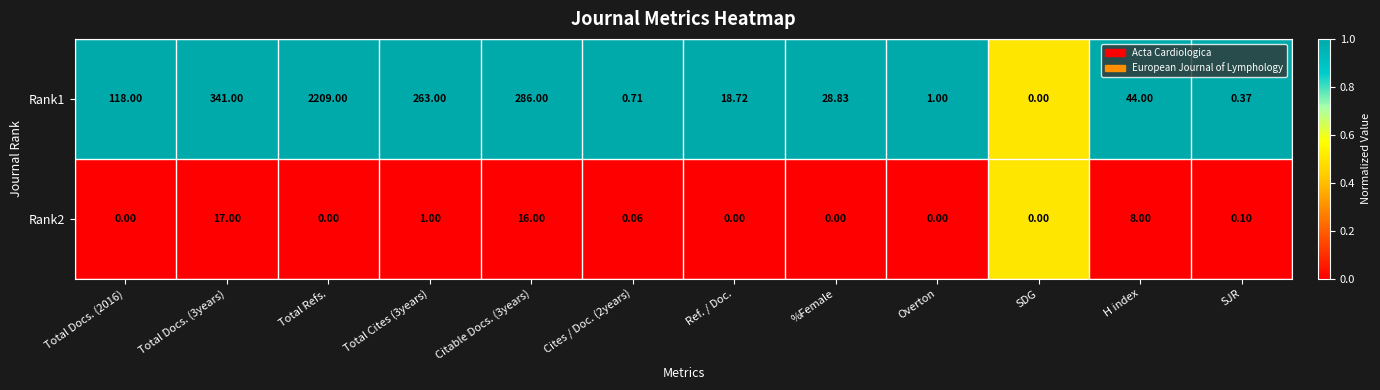

Rank the series at Cites / Doc. (2years) from lowest to highest value.

Rank2, Rank1